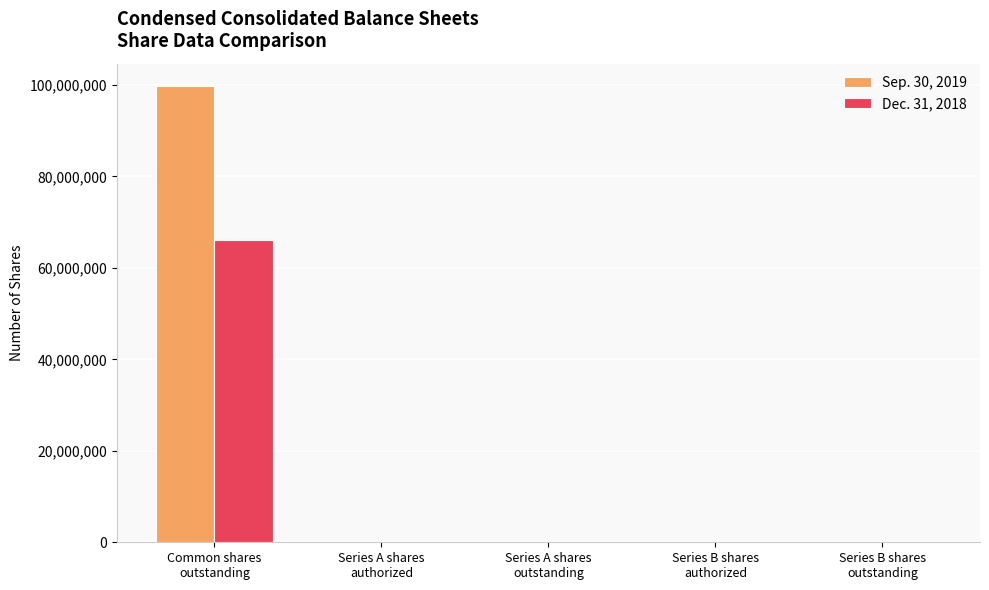

Is it true that Dec. 31, 2018 equals -40625872 at Series A shares
authorized?

False